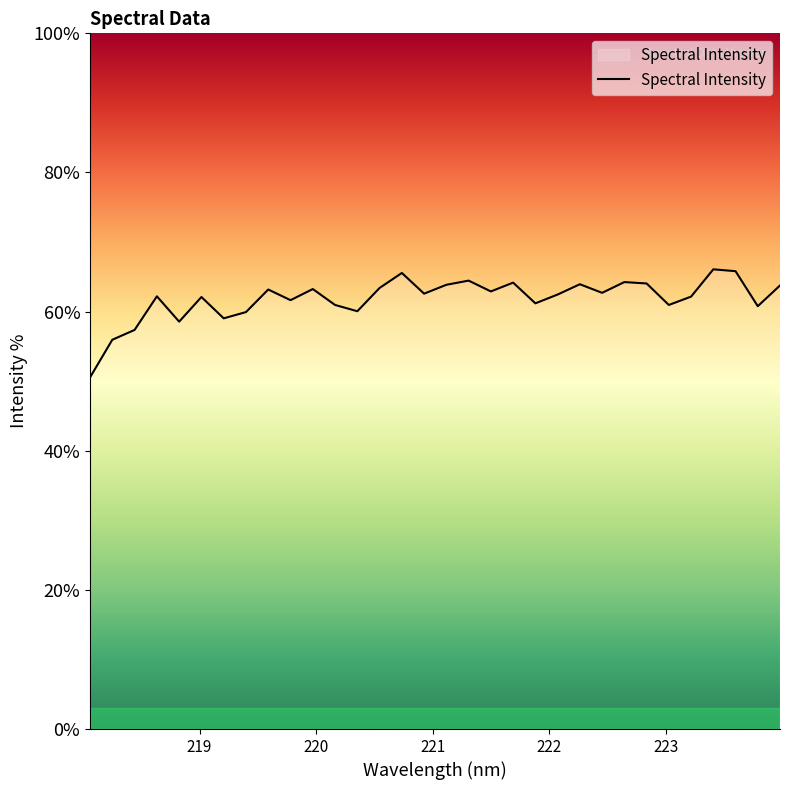

Is this an area chart (filled region under the line)?

Yes